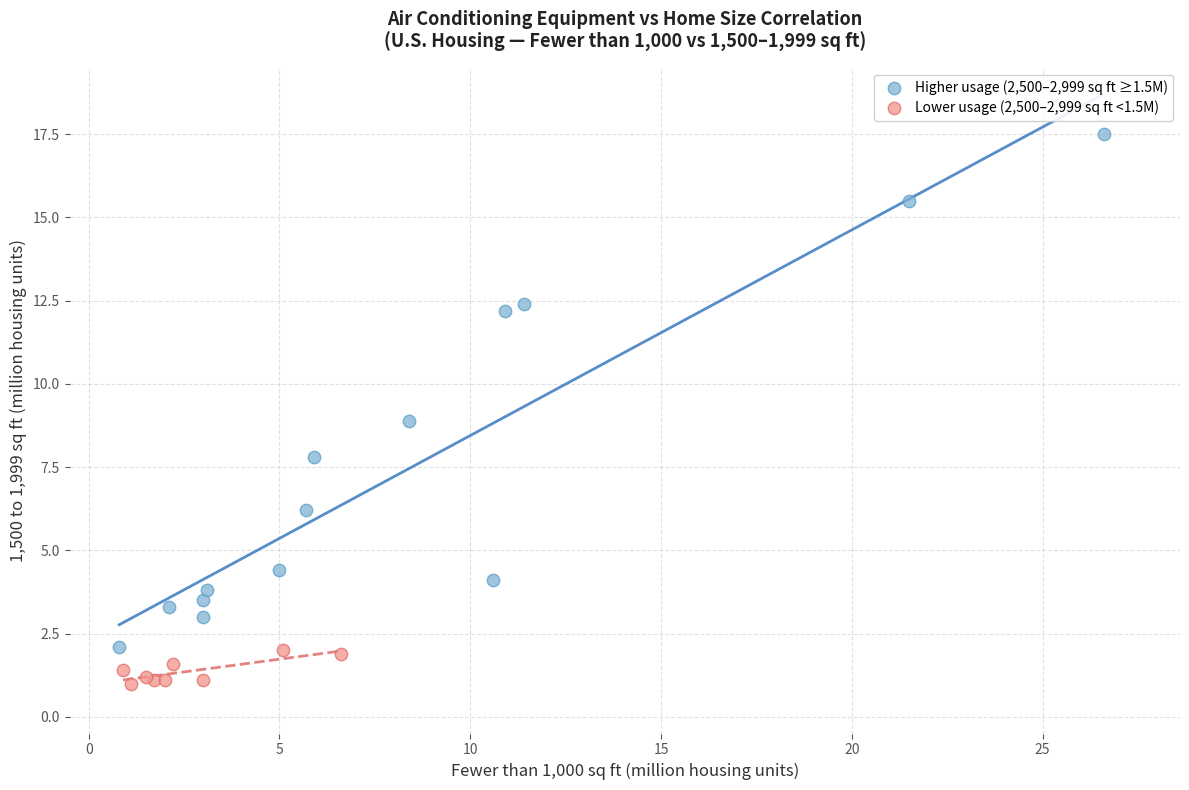

What are all the series names shown in the legend?

Higher usage (2,500–2,999 sq ft ≥1.5M), Lower usage (2,500–2,999 sq ft <1.5M)